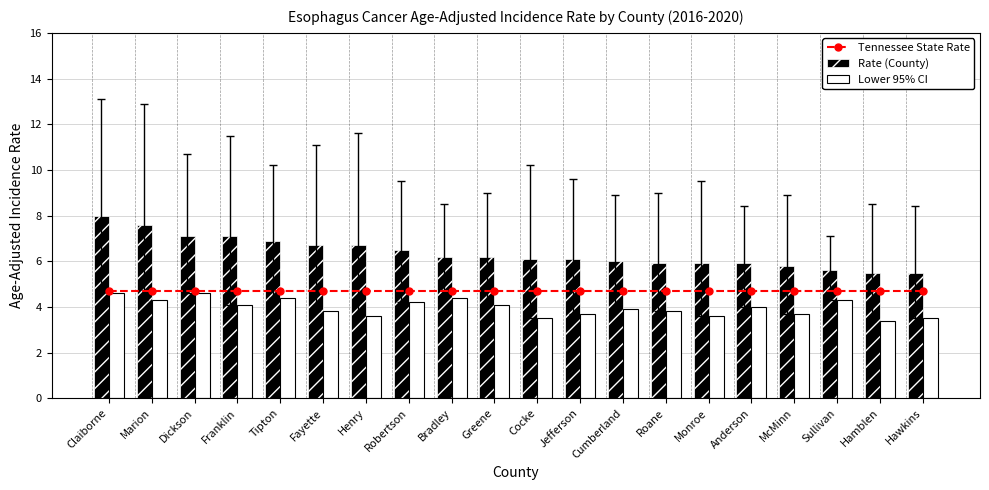

At which category is the sum across all series the highest?

Claiborne